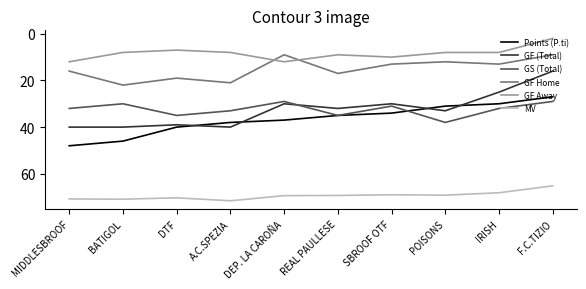

What are all the series names shown in the legend?

Points (P.ti), GF (Total), GS (Total), GF Home, GF Away, MV